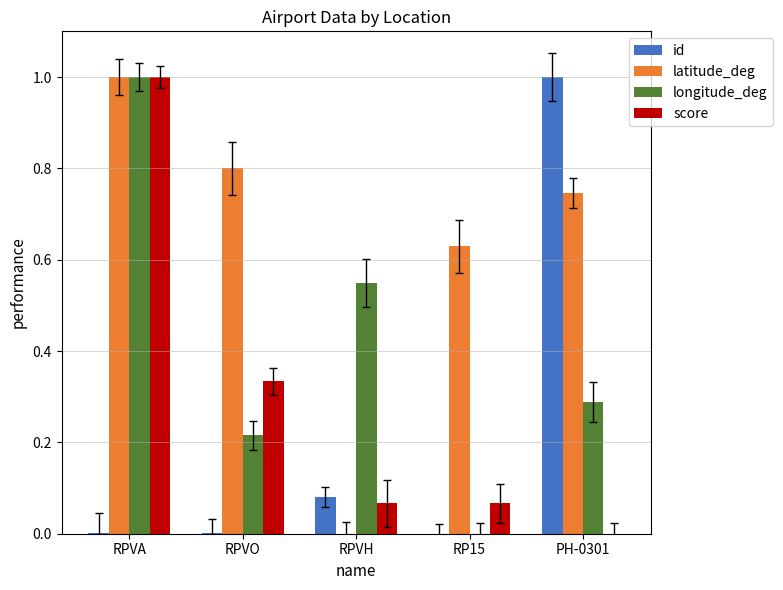

At how many categories does at least one series exceed 0?

5